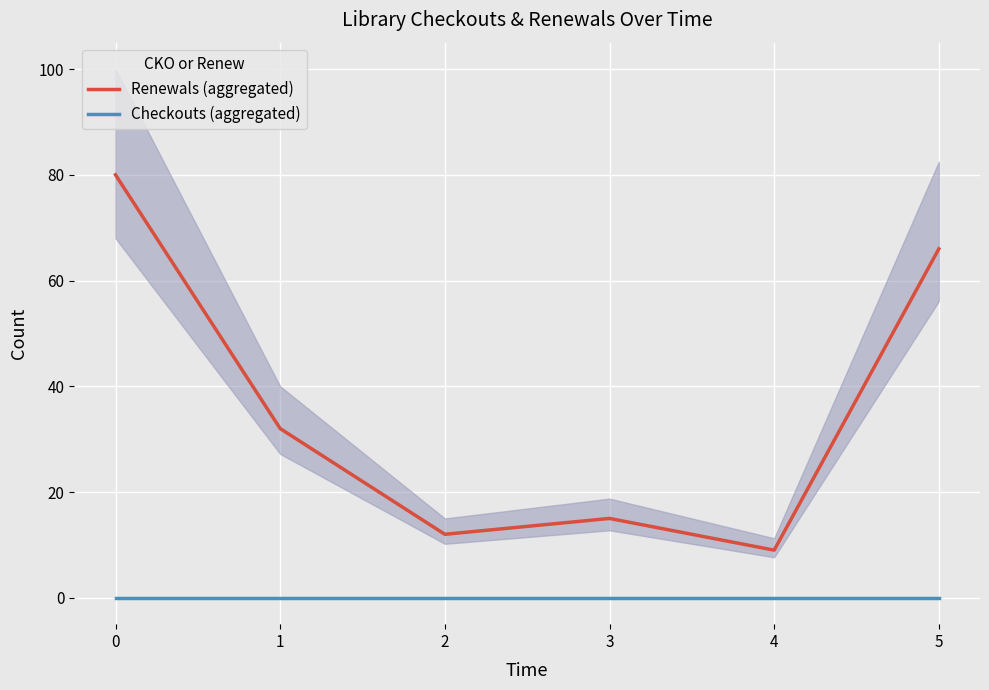

Is the value of Renewals (aggregated) at 5 greater than the value of Checkouts (aggregated) at 1?

Yes